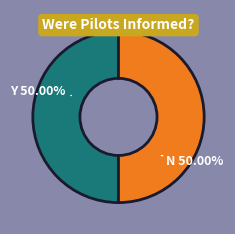

How many segments does this pie chart have?

2